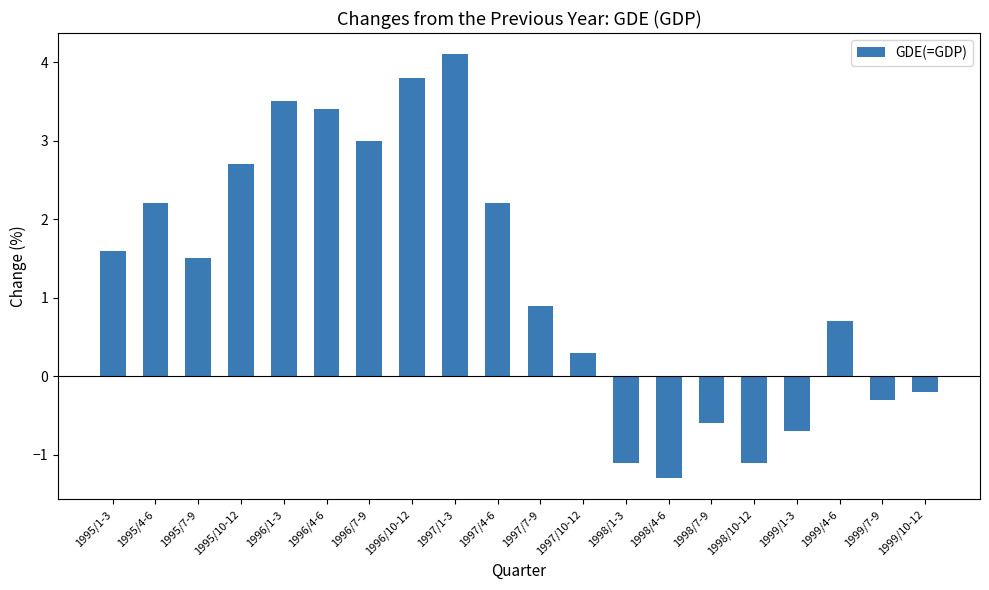

At which label does the data first exceed 1?

1995/1-3